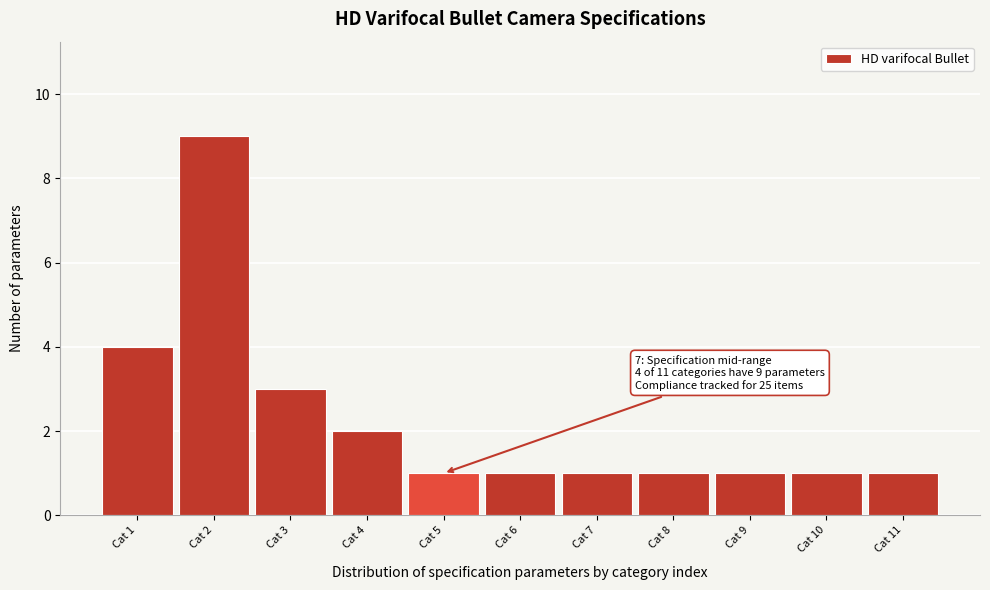

Reading left to right, what are all the values shown in this chart?

Cat 1=4	Cat 2=9	Cat 3=3	Cat 4=2	Cat 5=1	Cat 6=1	Cat 7=1	Cat 8=1	Cat 9=1	Cat 10=1	Cat 11=1